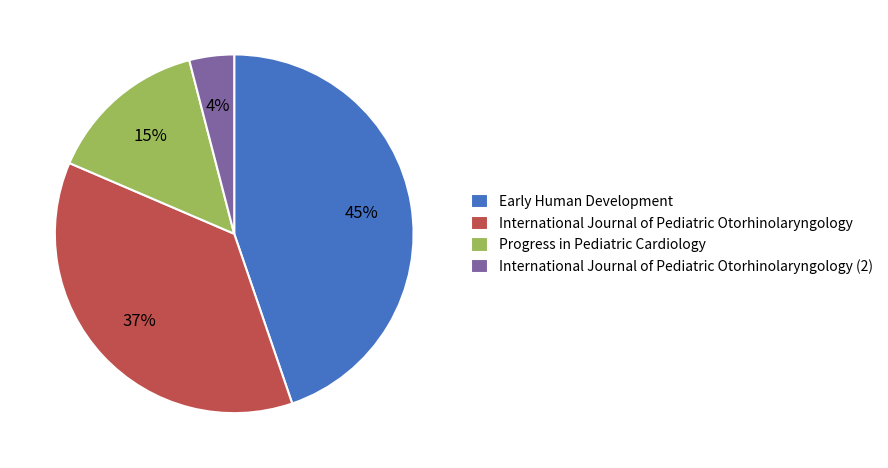

To the nearest percent, what portion does International Journal of Pediatric Otorhinolaryngology (2) represent?

4%